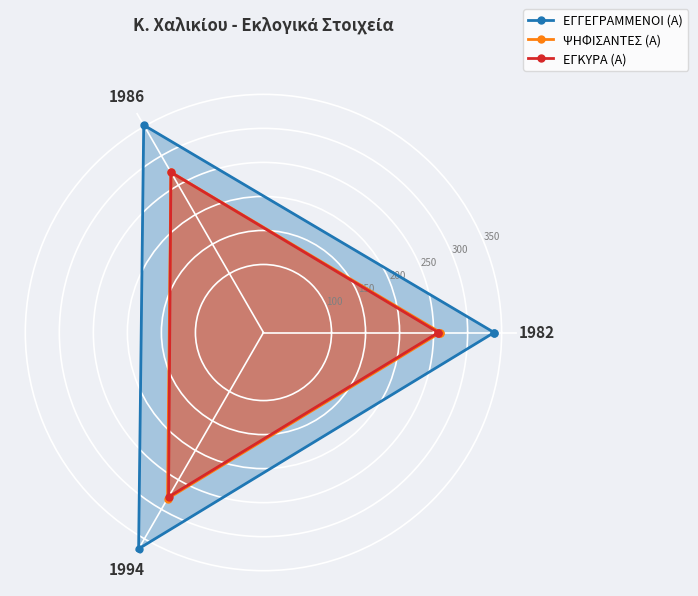

What is the minimum value shown in the chart?

257